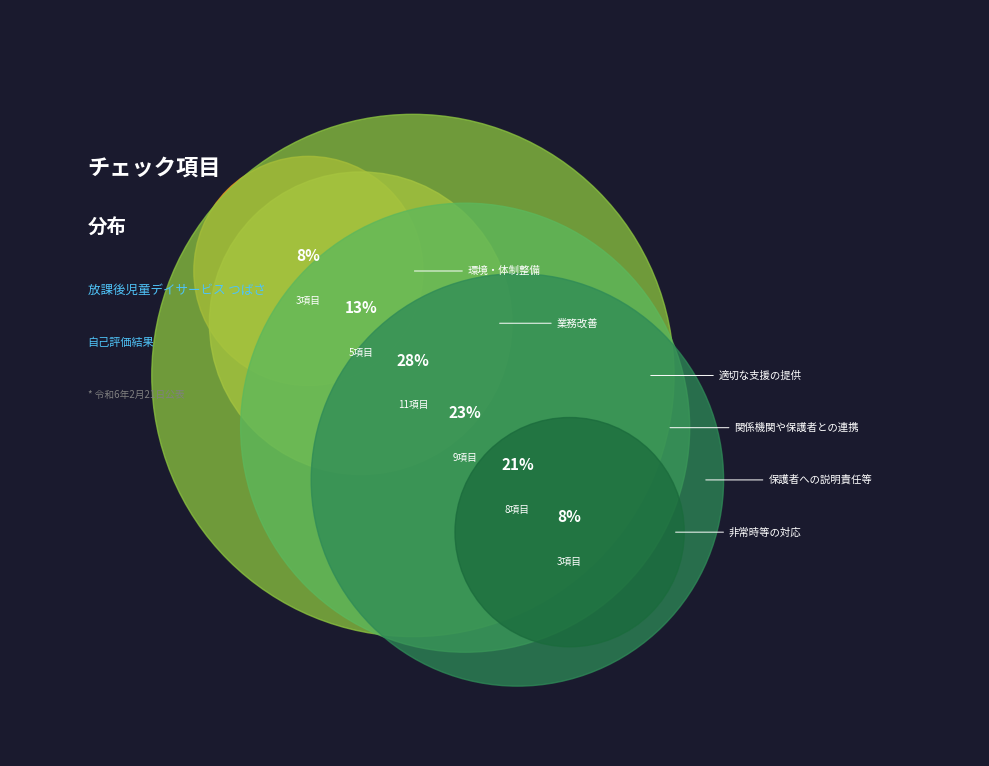

To the nearest percent, what percentage of the pie is 環境・体制整備?

8%